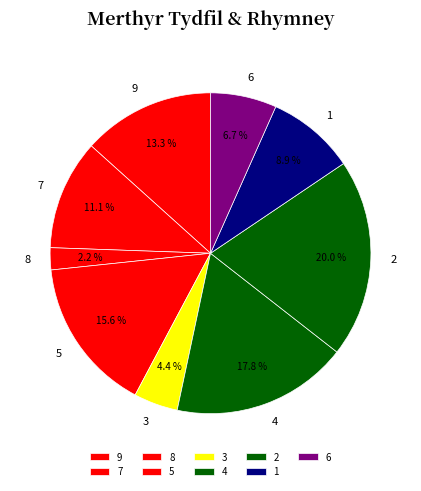

How many segments does this pie chart have?

9